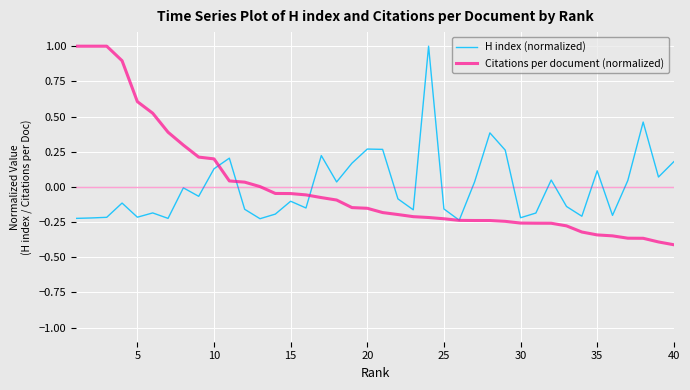

Which series has the largest range (max minus min)?

Citations per document (normalized)